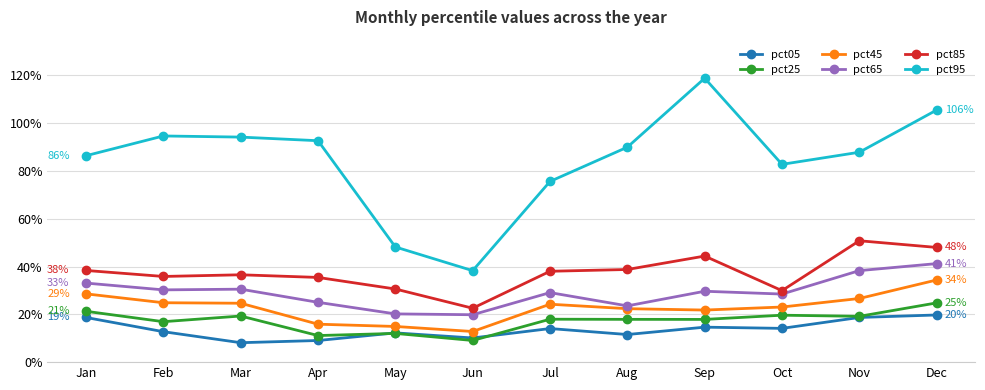

Which series has the largest total across all categories?

pct95